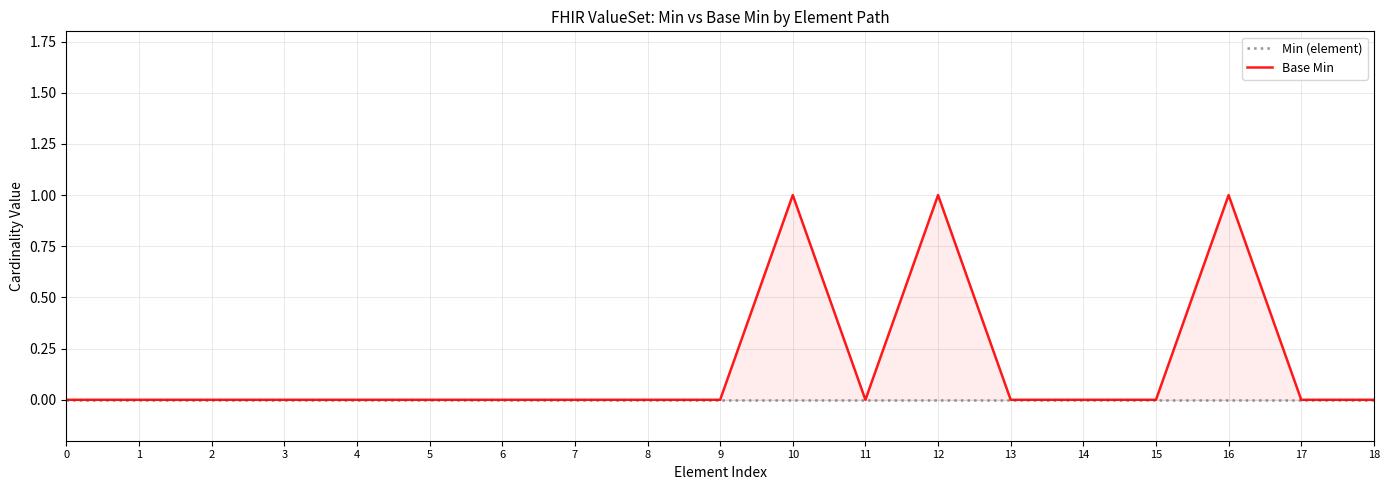

Is the value of Base Min at 12 greater than the value of Min (element) at 15?

Yes